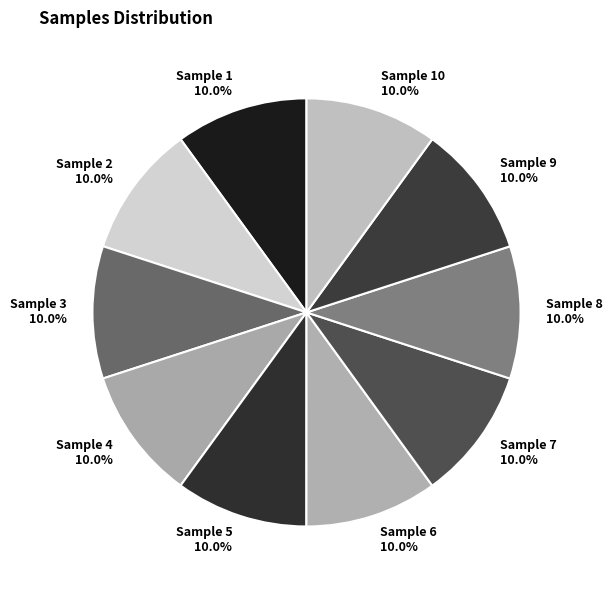

Count the number of slices in the pie.

10